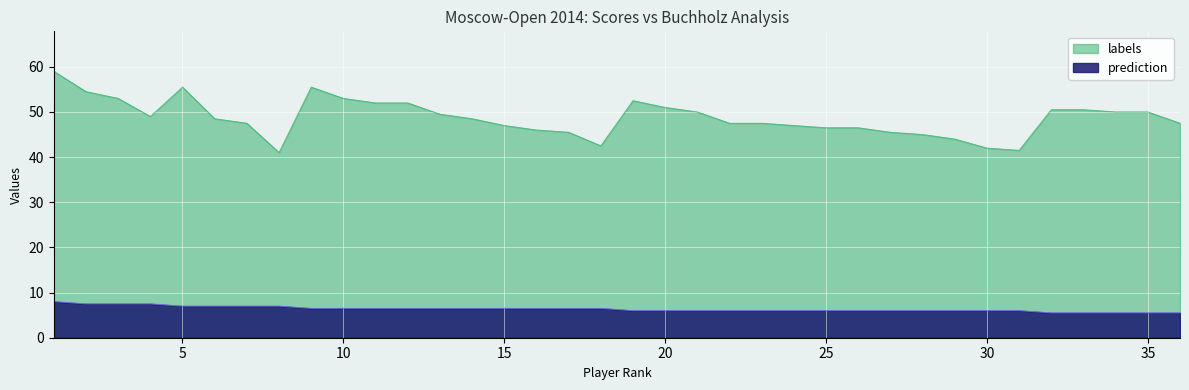

How many interior local valleys does the labels series have?

4